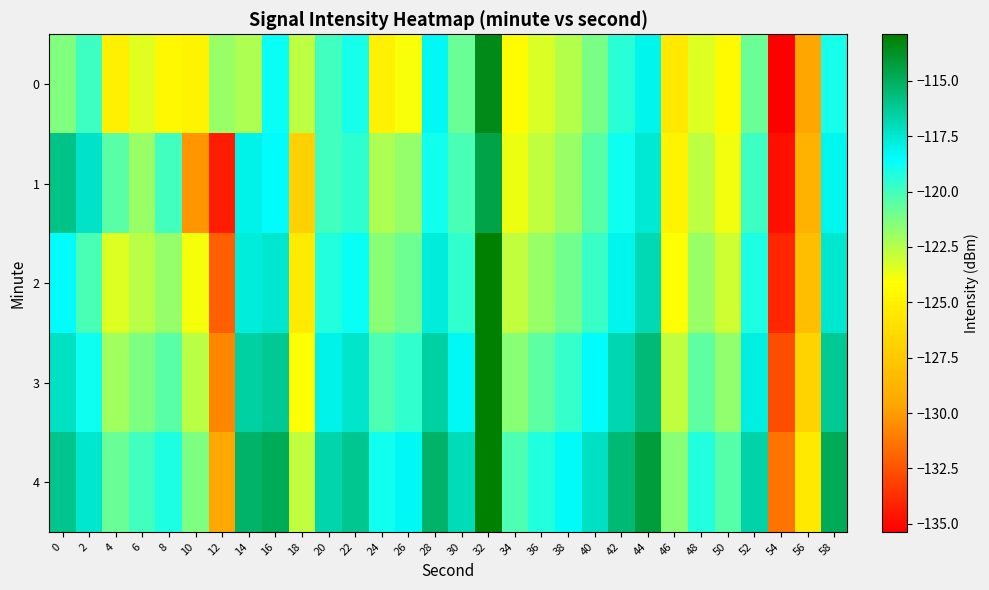

Reading left to right, extract all data points from this chart.

0: 0=-121.3	2=-119.9	4=-125.1	6=-123.5	8=-124.5	10=-124.8	12=-121.9	14=-122.3	16=-118.8	18=-122.7	20=-119.9	22=-119.0	24=-125.0	26=-124.0	28=-118.3	30=-120.9	32=-113.4	34=-124.2	36=-123.3	38=-122.5	40=-121.2	42=-119.5	44=-118.1	46=-125.5	48=-123.4	50=-124.4	52=-120.8	54=-135.4	56=-129.6	58=-119.0
1: 0=-115.9	2=-117.3	4=-120.5	6=-121.9	8=-119.9	10=-130.3	12=-134.4	14=-118.1	16=-118.4	18=-127.0	20=-120.0	22=-119.5	24=-122.3	26=-121.8	28=-118.9	30=-120.1	32=-114.5	34=-123.7	36=-122.8	38=-121.9	40=-120.5	42=-118.8	44=-117.6	46=-124.9	48=-122.7	50=-123.8	52=-119.9	54=-134.8	56=-128.9	58=-118.2
2: 0=-118.5	2=-120.1	4=-123.4	6=-122.6	8=-121.8	10=-123.9	12=-132.1	14=-117.8	16=-117.5	18=-125.4	20=-119.3	22=-118.7	24=-121.5	26=-120.9	28=-117.8	30=-119.6	32=-112.9	34=-122.8	36=-121.9	38=-121.0	40=-119.8	42=-118.1	44=-116.9	46=-124.1	48=-121.9	50=-123.0	52=-119.2	54=-134.0	56=-128.1	58=-117.5
3: 0=-117.2	2=-118.8	4=-122.1	6=-121.3	8=-120.5	10=-122.6	12=-130.8	14=-116.5	16=-116.2	18=-124.1	20=-118.0	22=-117.4	24=-120.2	26=-119.6	28=-116.5	30=-118.3	32=-111.6	34=-121.5	36=-120.6	38=-119.7	40=-118.5	42=-116.8	44=-115.6	46=-122.8	48=-120.6	50=-121.7	52=-117.9	54=-132.7	56=-126.8	58=-116.2
4: 0=-116.0	2=-117.5	4=-120.8	6=-120.0	8=-119.2	10=-121.3	12=-129.5	14=-115.2	16=-114.9	18=-122.8	20=-116.7	22=-116.1	24=-118.9	26=-118.3	28=-115.2	30=-117.0	32=-110.3	34=-120.2	36=-119.3	38=-118.4	40=-117.2	42=-115.5	44=-114.3	46=-121.5	48=-119.3	50=-120.4	52=-116.6	54=-131.4	56=-125.5	58=-114.9